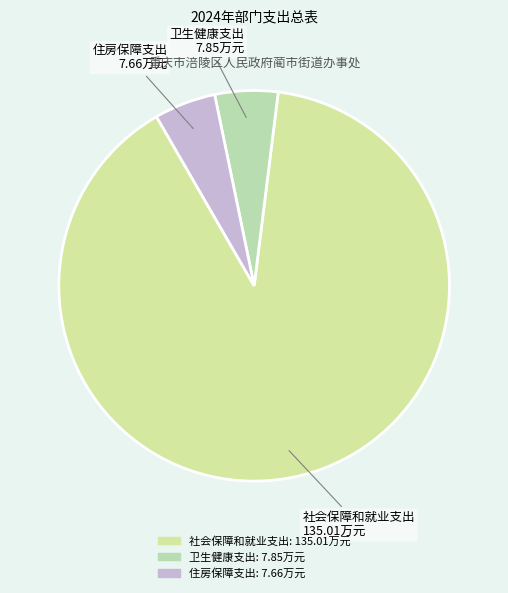

Do 住房保障支出 and 卫生健康支出 together represent more than half of the pie?

No